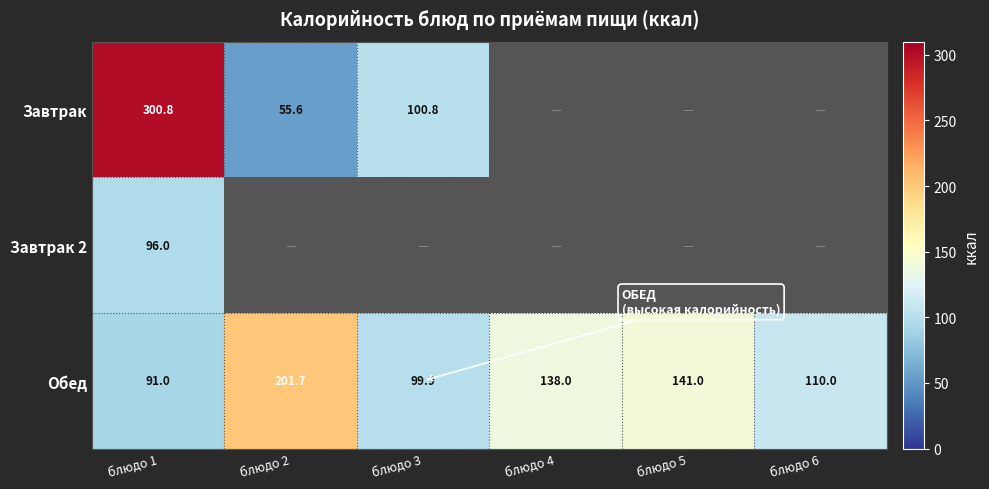

At which label is Завтрак closest to 178?

блюдо 3